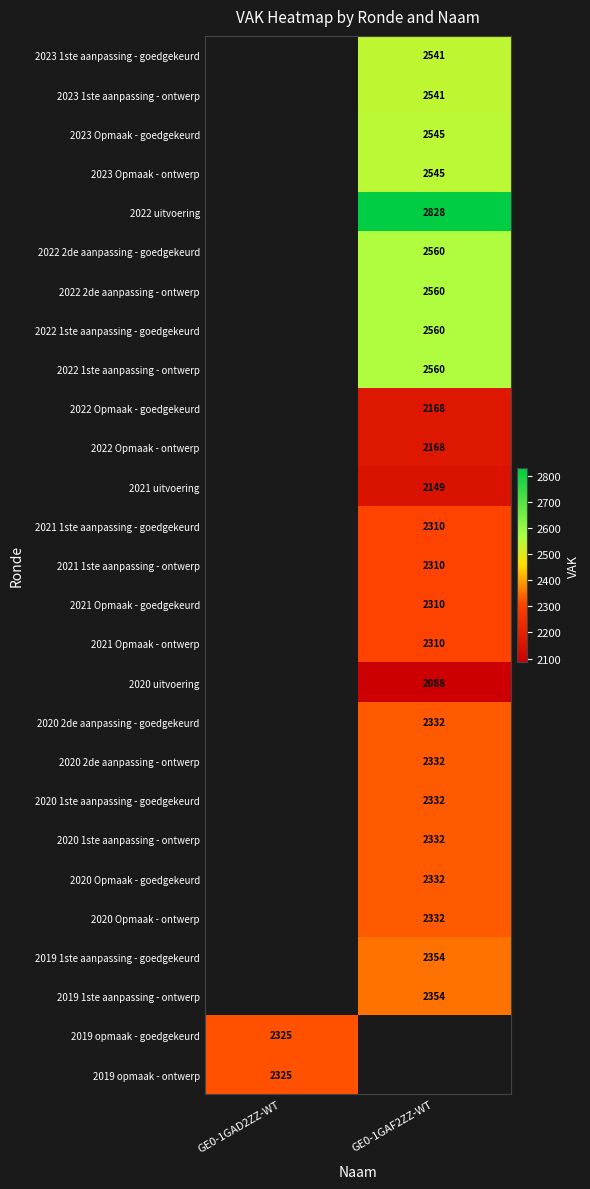

Is it true that 2019 opmaak - goedgekeurd equals 2325 at GE0-1GAD2ZZ-WT?

True